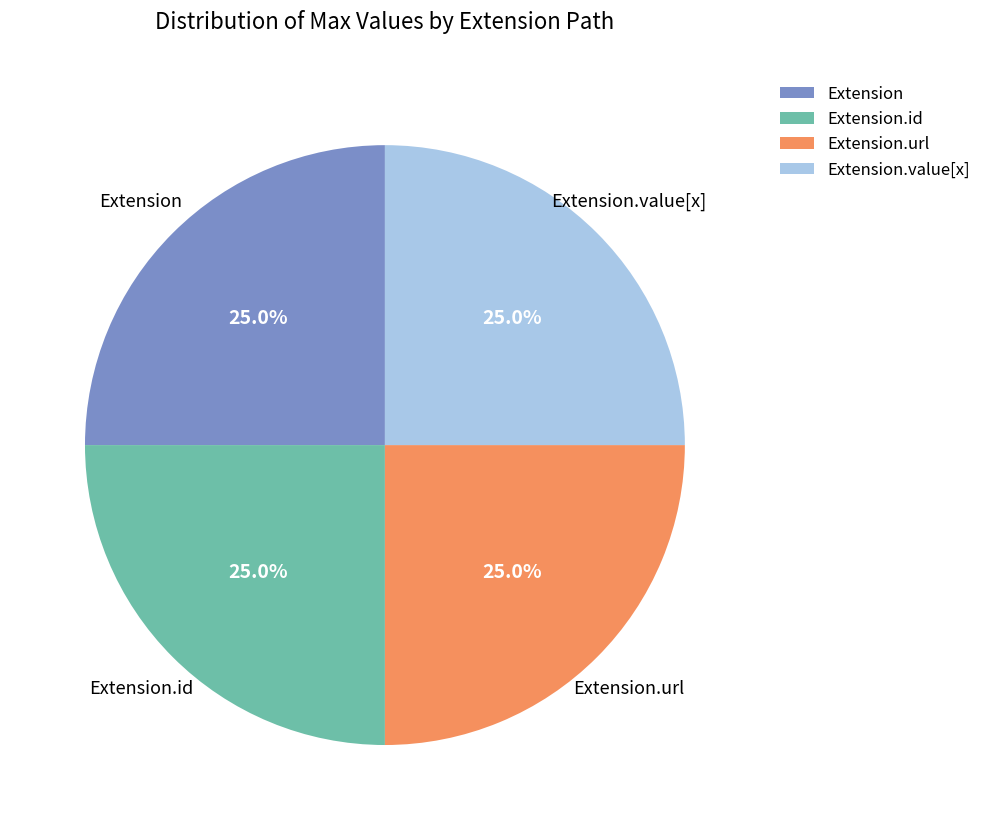

How many segments does this pie chart have?

4